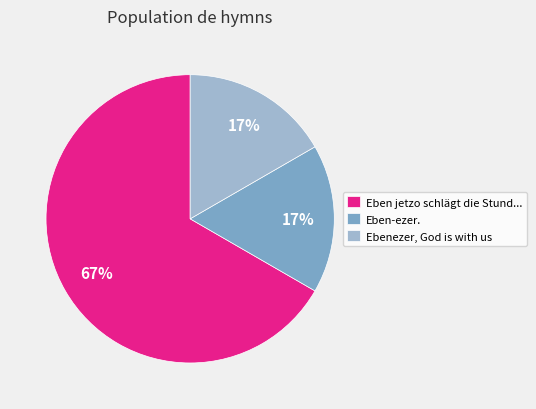

To the nearest percent, what is the combined percentage of Eben jetzo schlägt die Stund... and Eben-ezer.?

83%